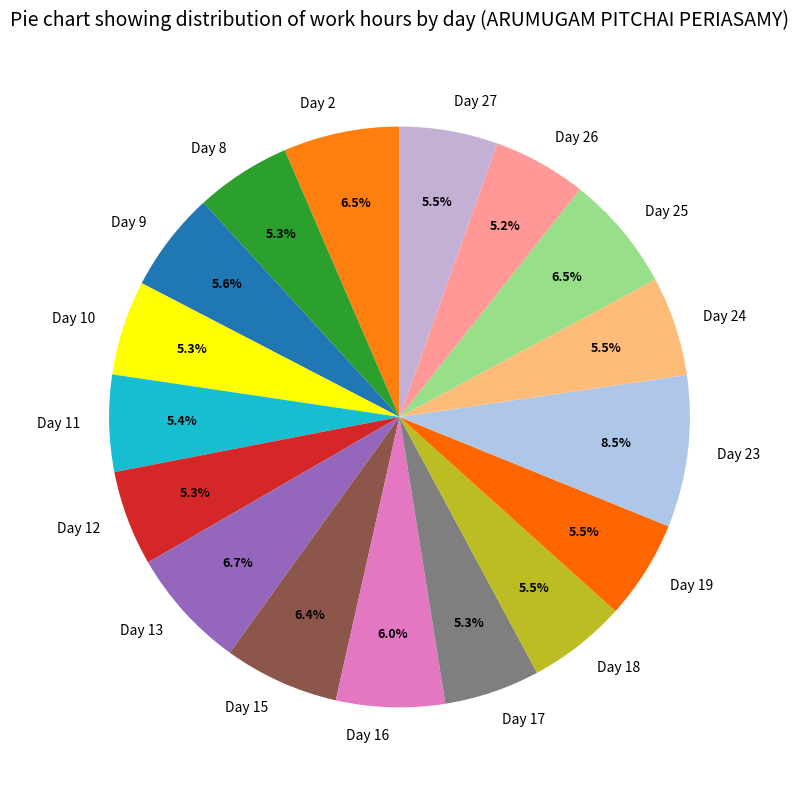

Which has a higher value, Day 10 or Day 25?

Day 25